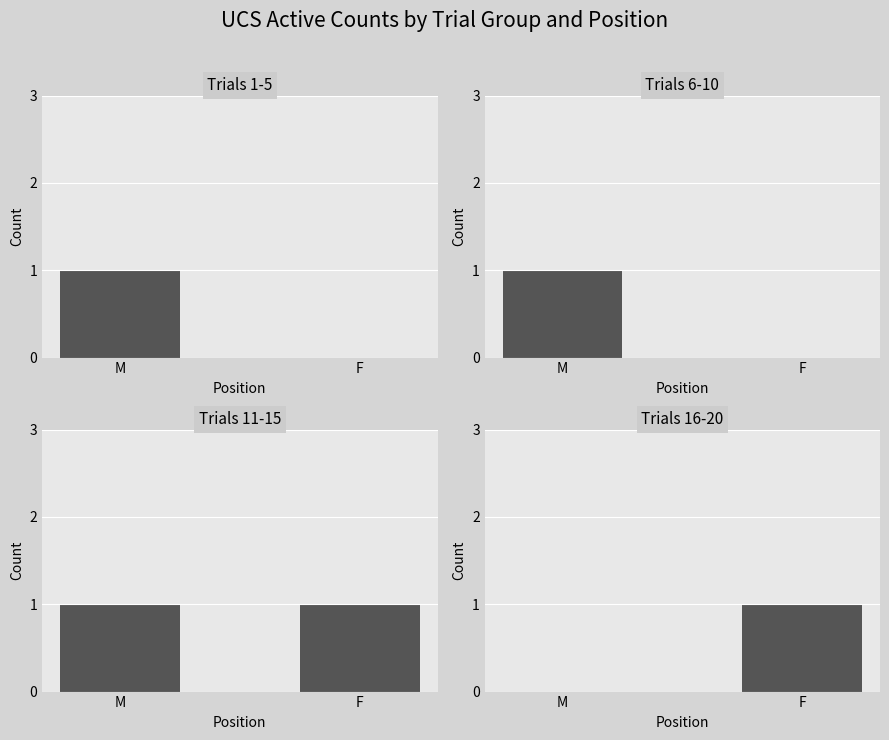

List the labels in order of Trials 16-20 value, largest first.

F, M